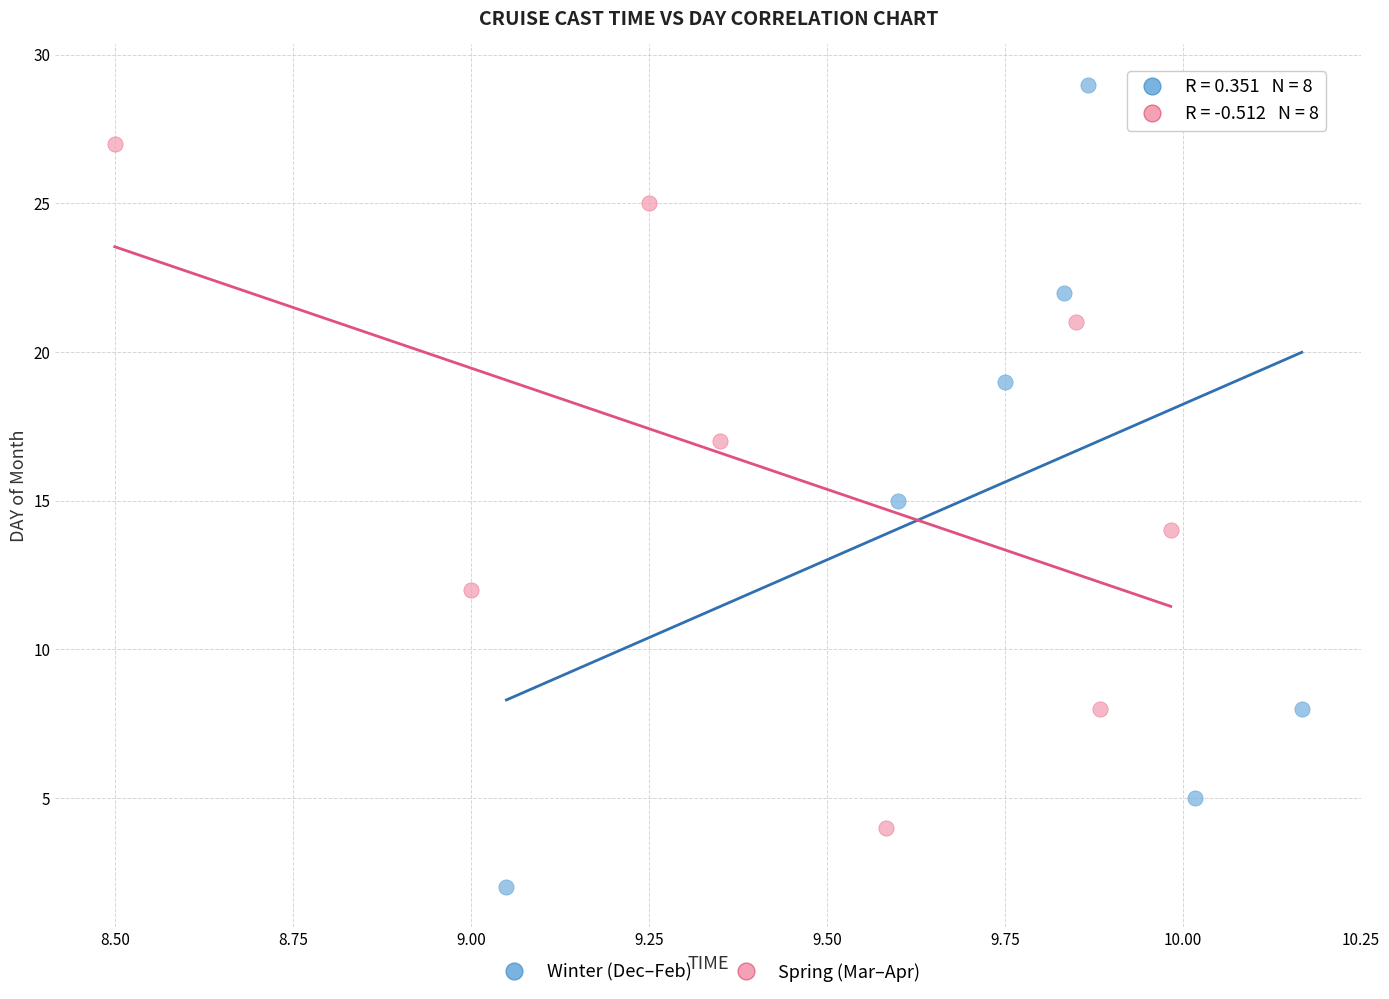

Which series has the widest spread of Y values?

Winter (Dec–Feb)